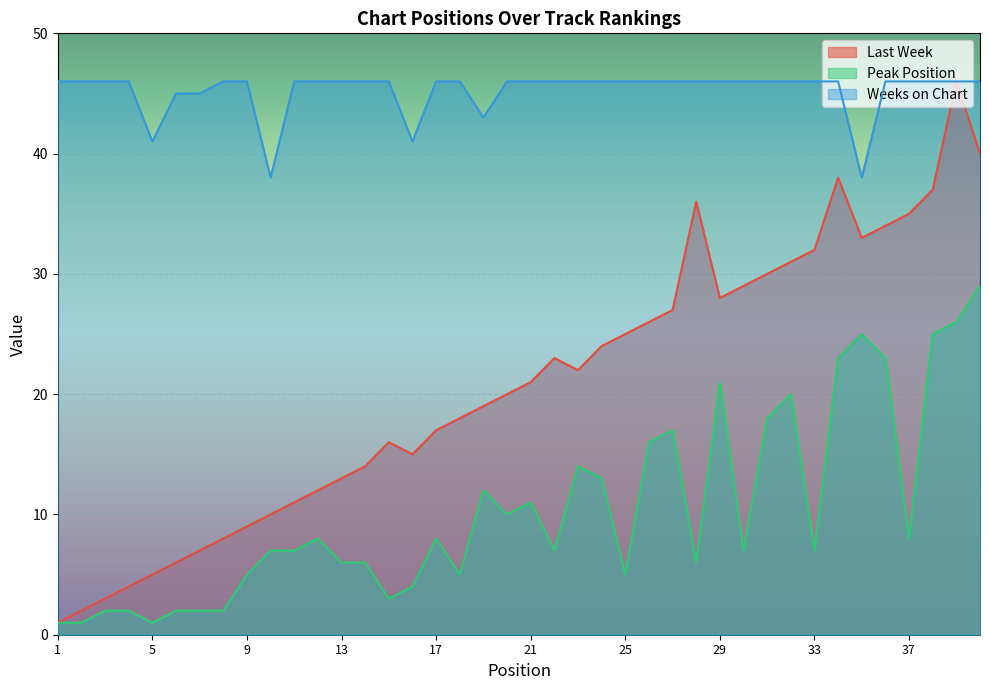

The Last Week series shows 3 at 3. True or false?

True